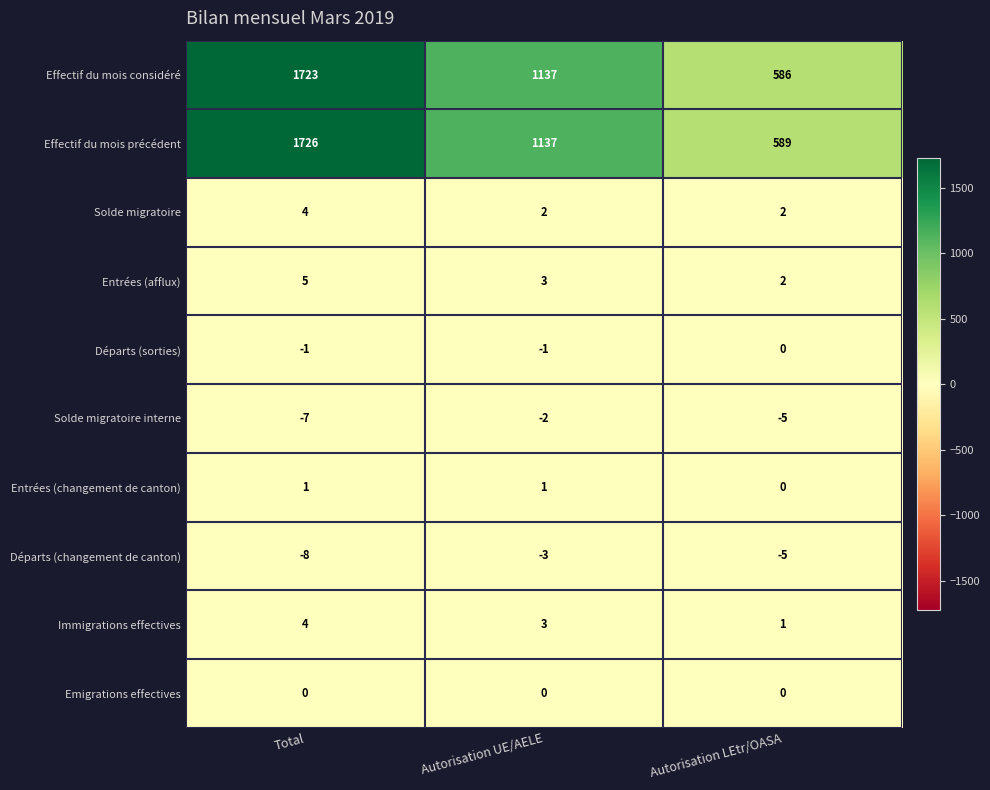

Which series changed the most between Total and Autorisation UE/AELE?

Effectif du mois précédent